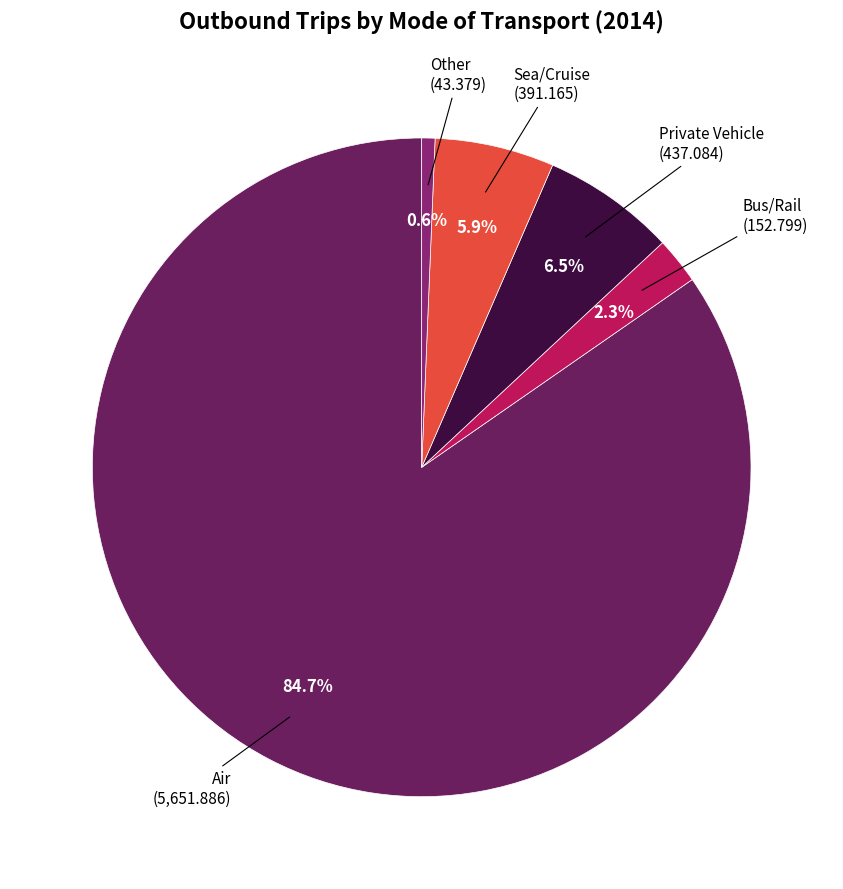

Is there a majority slice in this chart?

Yes